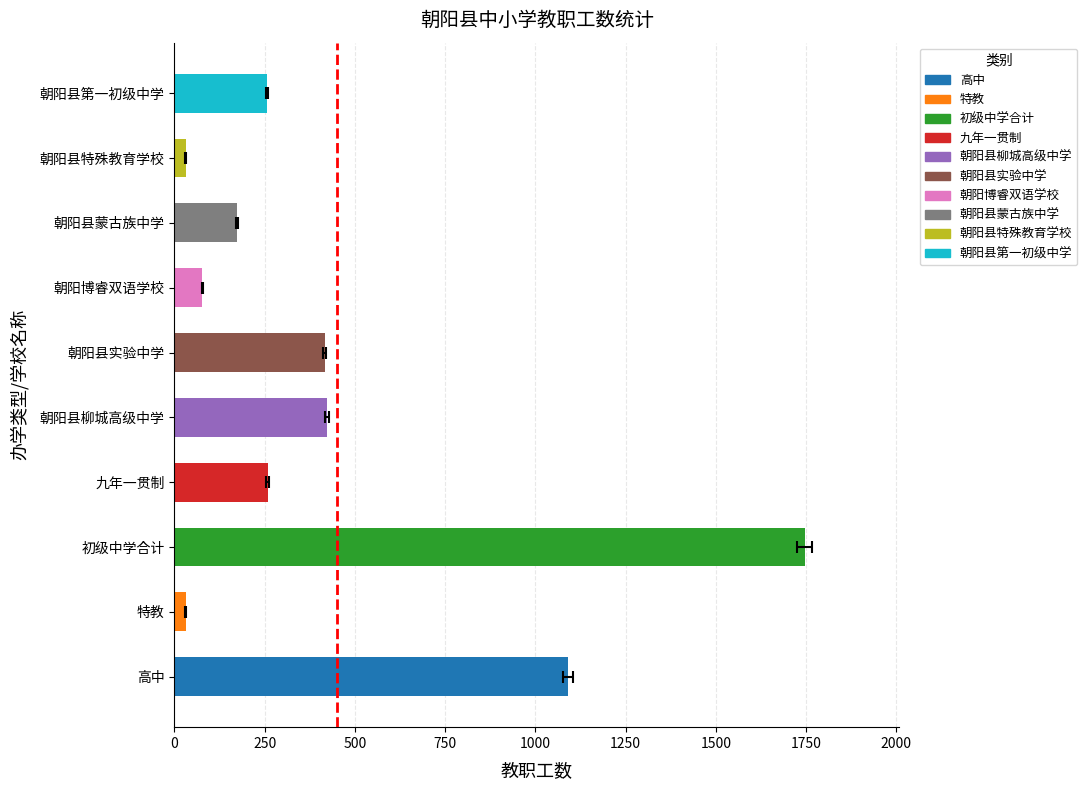

Is it true that the value at 完全中学 is 266?

False